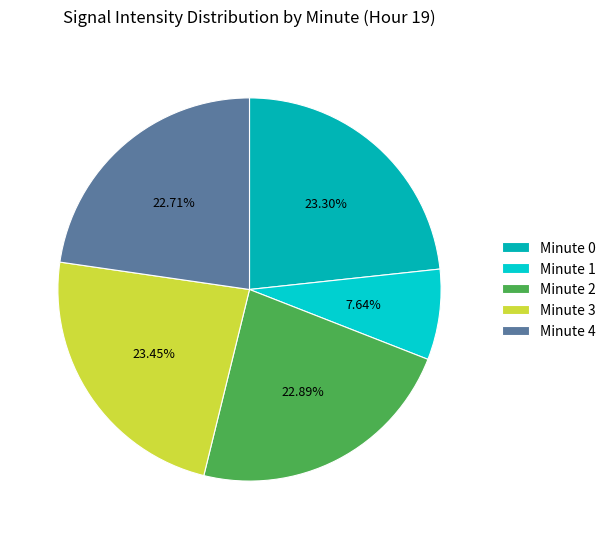

How many segments does this pie chart have?

5